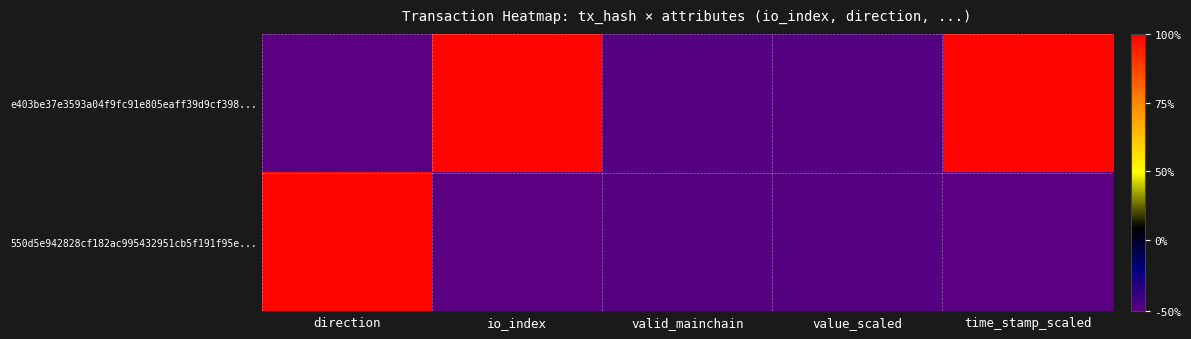

List the series in order of their overall mean, lowest first.

550d5e942828cf182ac995432951cb5f191f95e..., e403be37e3593a04f9fc91e805eaff39d9cf398...